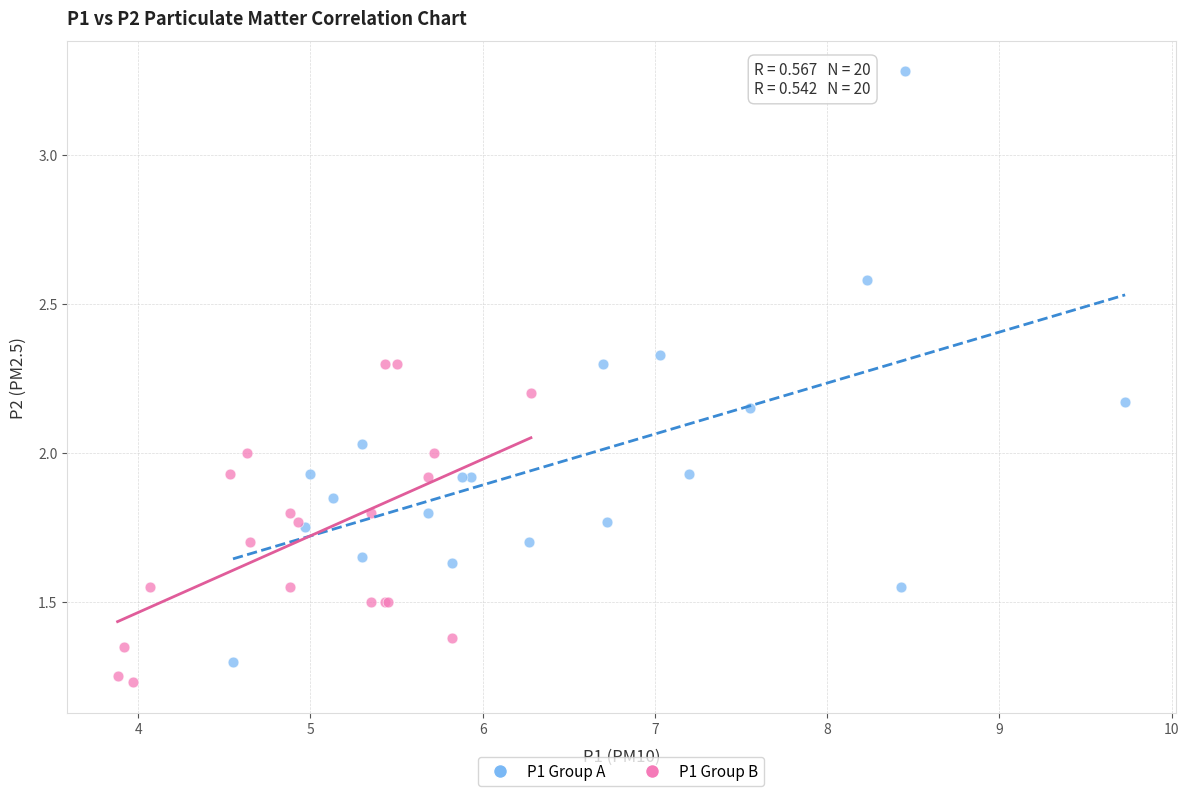

Which series contains the highest Y value?

P1 Group A